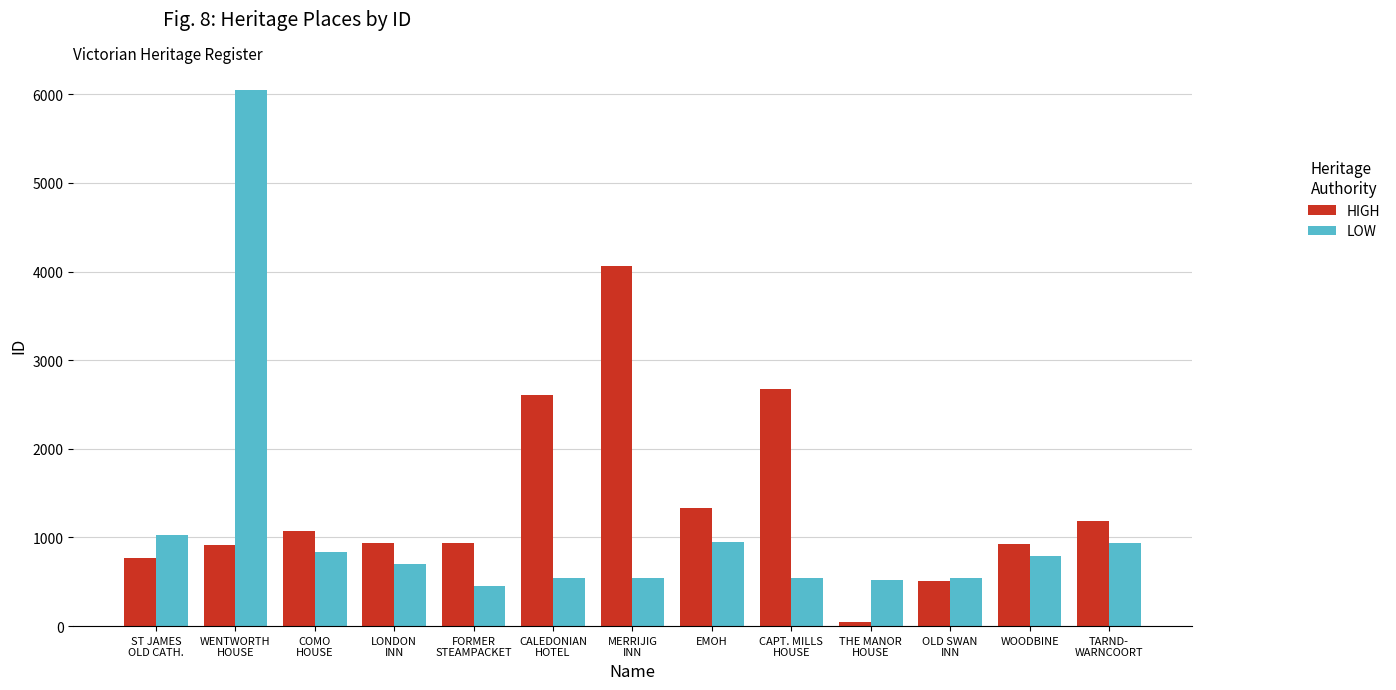

What is the sum of all HIGH values?

17986